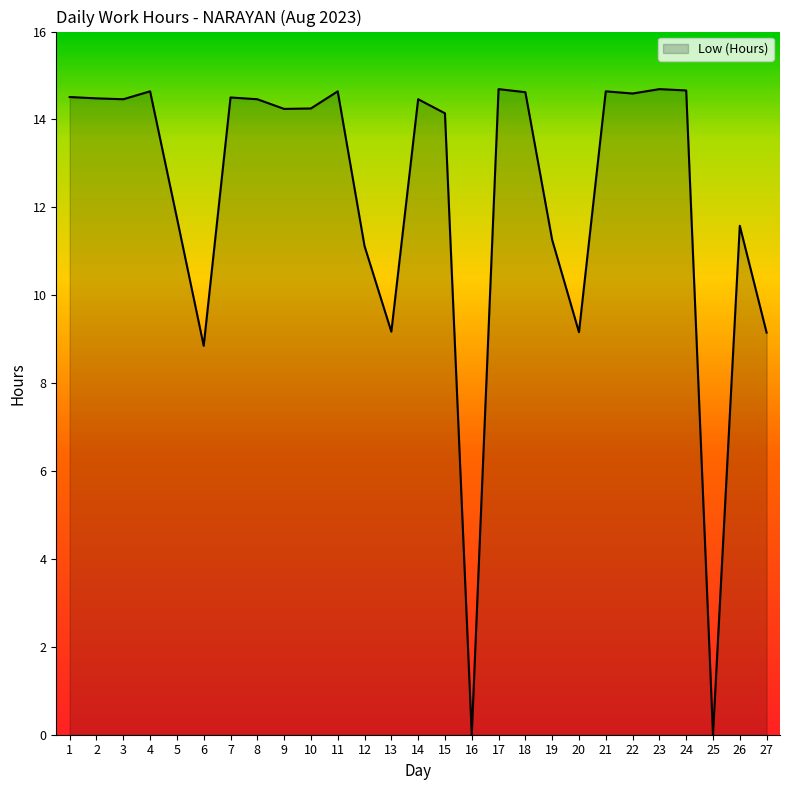

The value at 27 is 5.5. True or false?

False